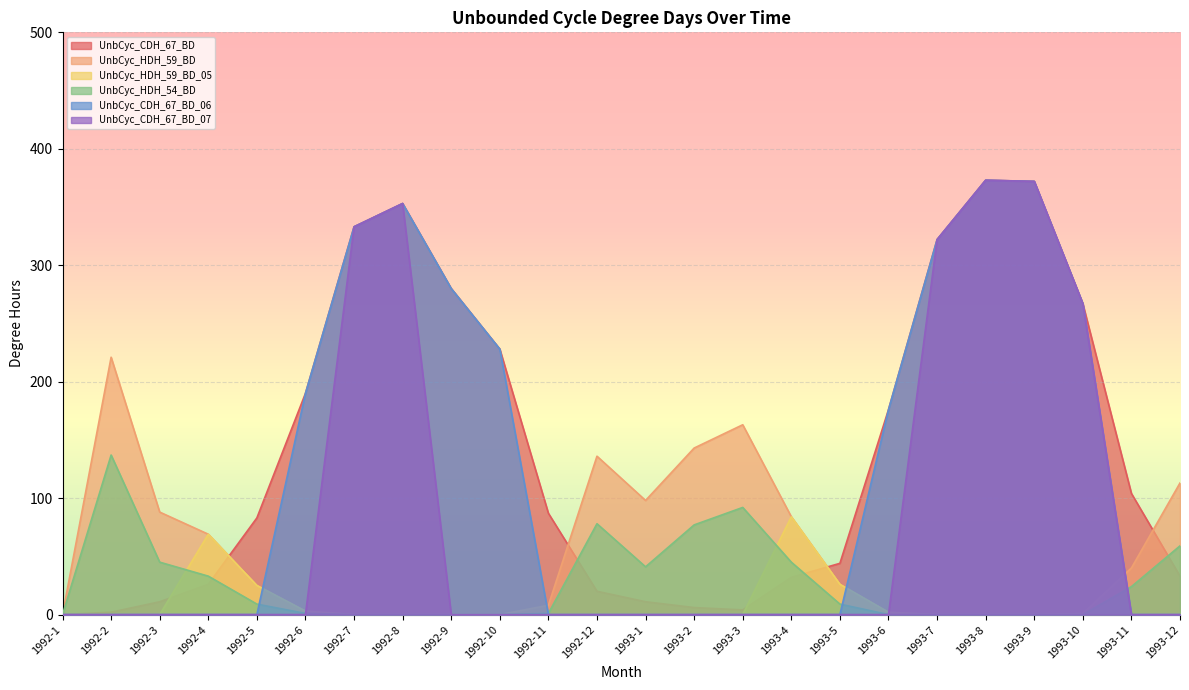

What is the label of the 10th point from the right?

1993-3